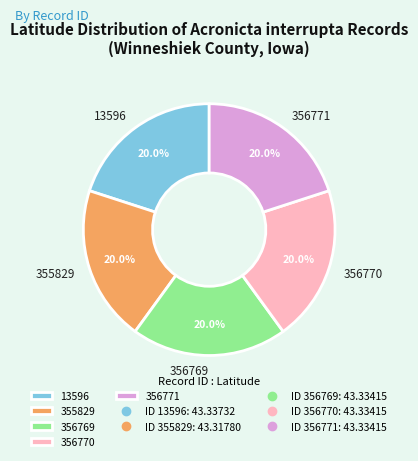

Approximately how many times larger is the value at 356771 compared to 356770?

1.0